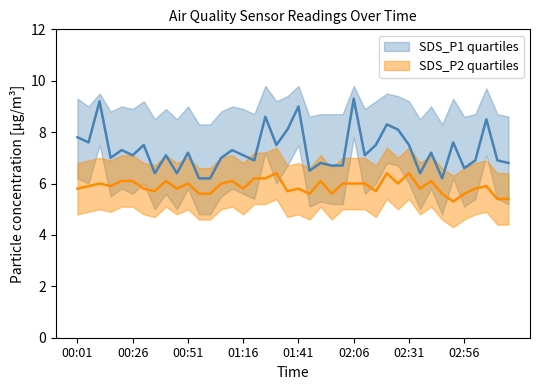

At which category does SDS_P2_upper reach its first local valley?

00:16